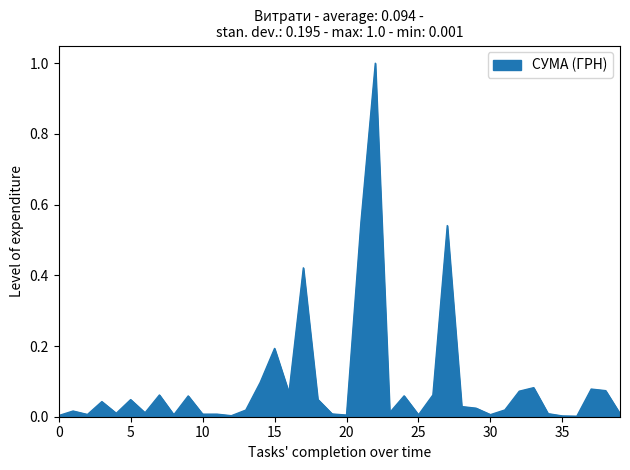

What is the difference between the maximum and minimum values?

1.0